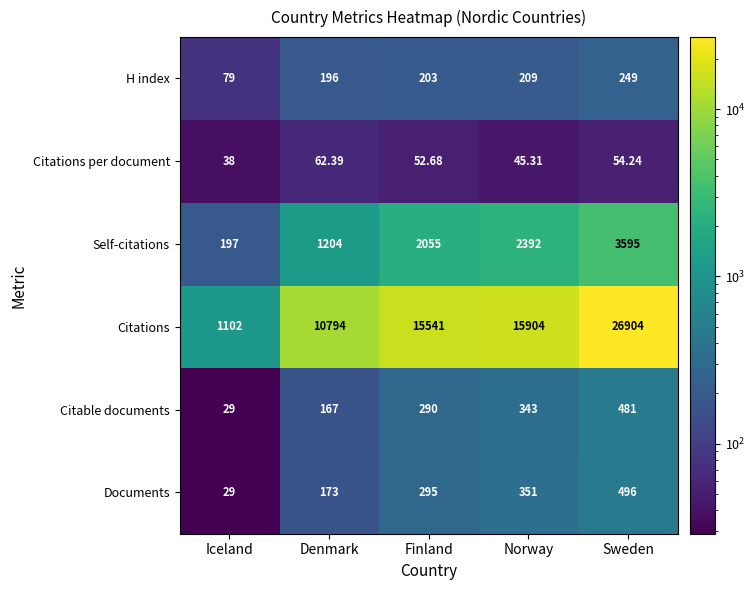

Where does the Citations per document series first go above 52?

Denmark